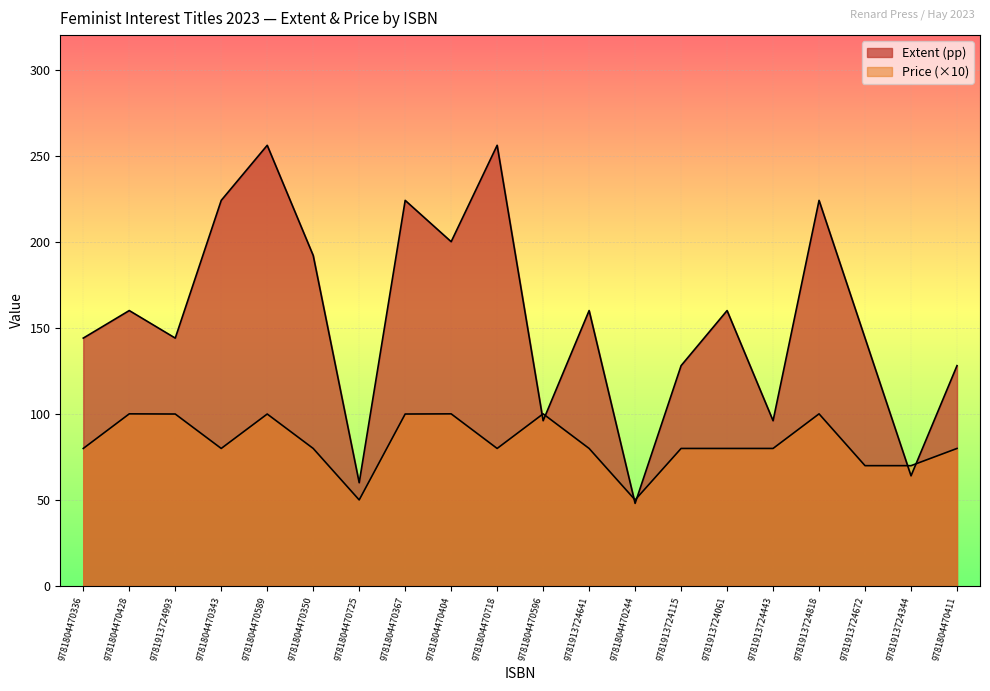

What is the difference between the highest and lowest values at 9781804470411?

48.1